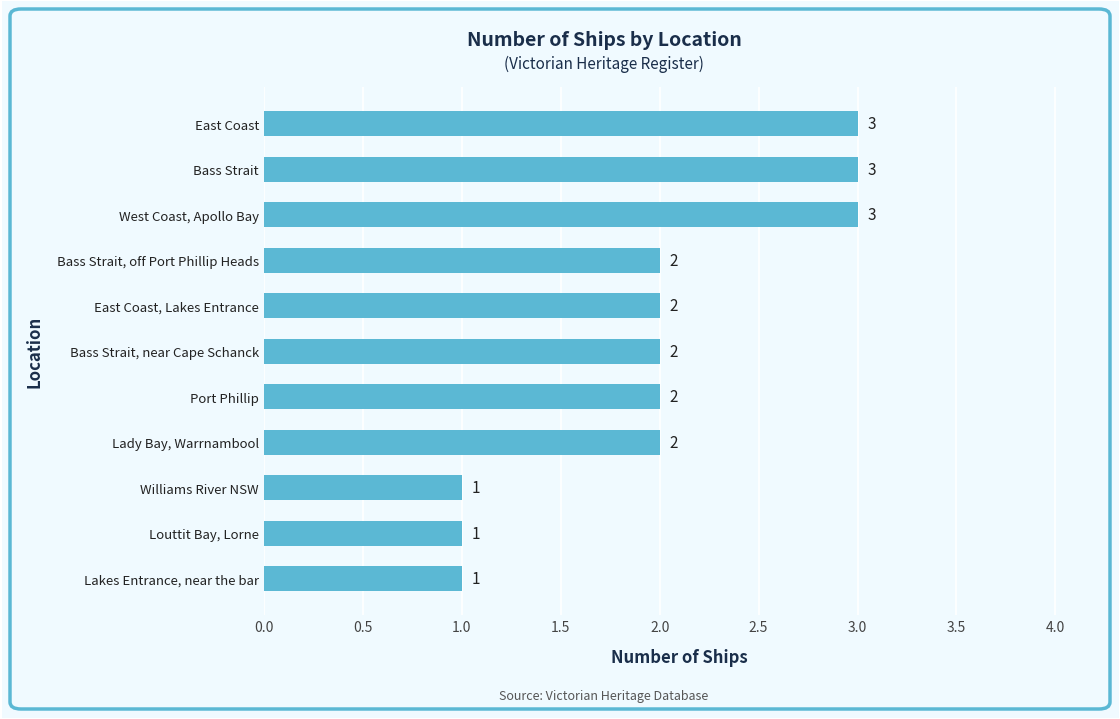

How many values are between 1 and 3?

11